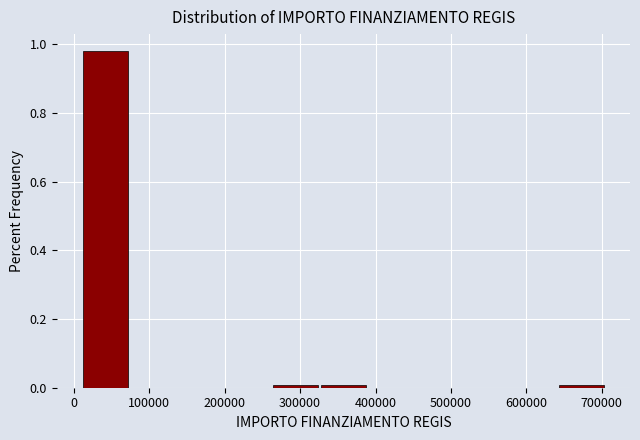

Reading left to right, list every bar in this chart as the range it spans on the x-axis followed by its height. Neither the bar edges nor the heights are printed on the chart, so give them approximately, as read against the axes.

10000 to 70000: 0.98
70000 to 140000: 0
140000 to 200000: 0
200000 to 260000: 0
260000 to 330000: under 0.02
330000 to 390000: under 0.02
390000 to 450000: 0
450000 to 520000: 0
520000 to 580000: 0
580000 to 640000: 0
640000 to 700000: under 0.02